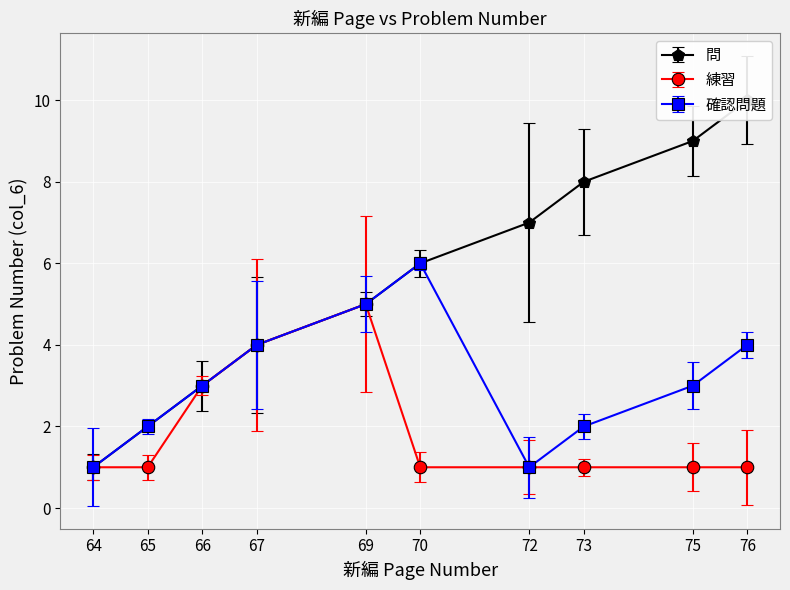

Rank the series at 70 from highest to lowest value.

問, 確認問題, 練習